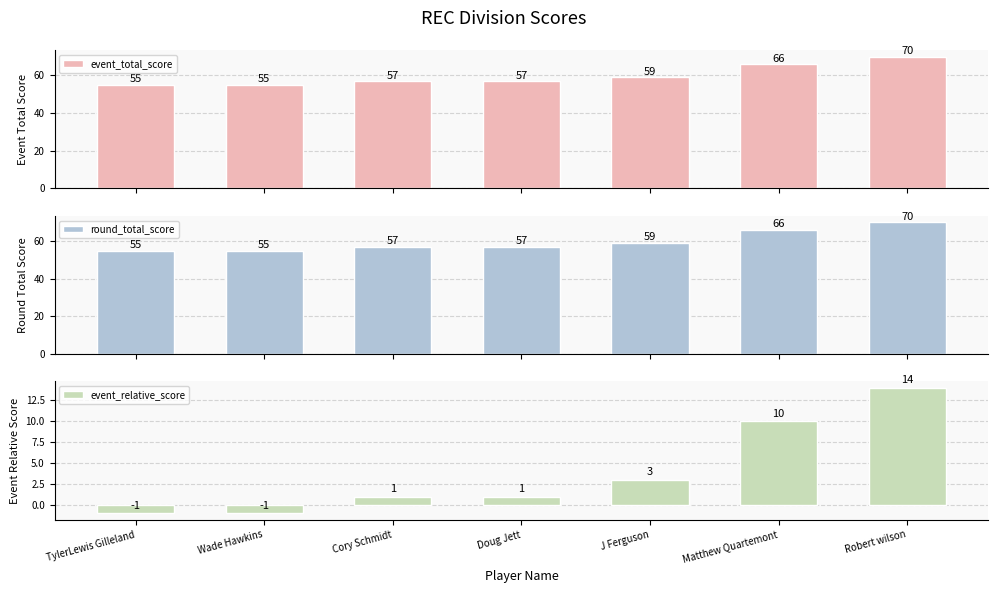

Which series has the largest range (max minus min)?

event_total_score